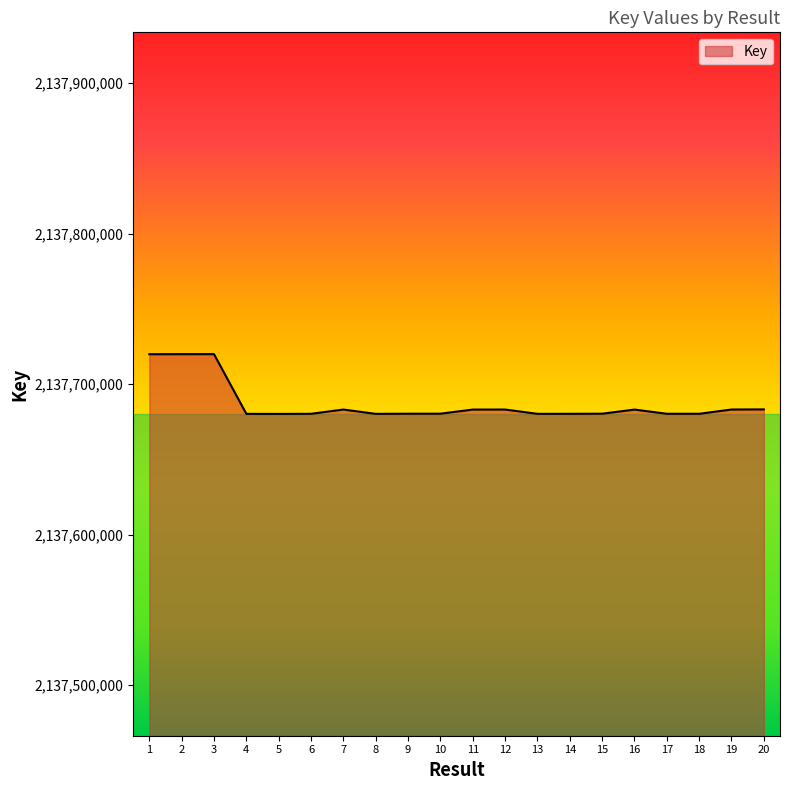

What is the smallest value displayed?

2137680161